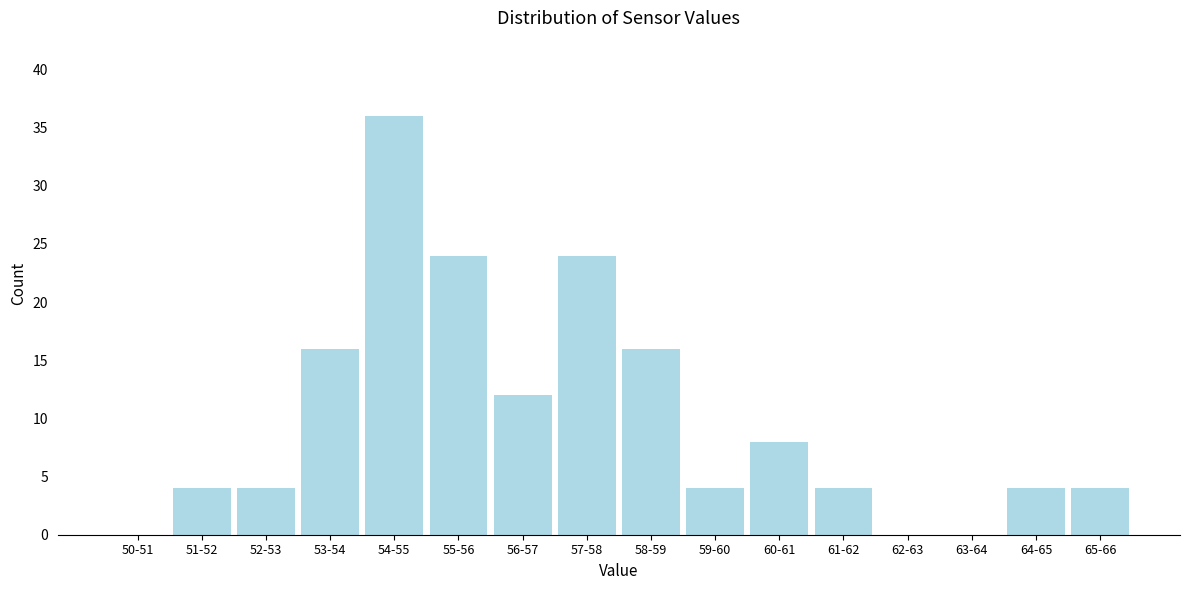

Reading left to right, what are all the values shown in this chart?

50-51=0	51-52=4	52-53=4	53-54=16	54-55=36	55-56=24	56-57=12	57-58=24	58-59=16	59-60=4	60-61=8	61-62=4	62-63=0	63-64=0	64-65=4	65-66=4